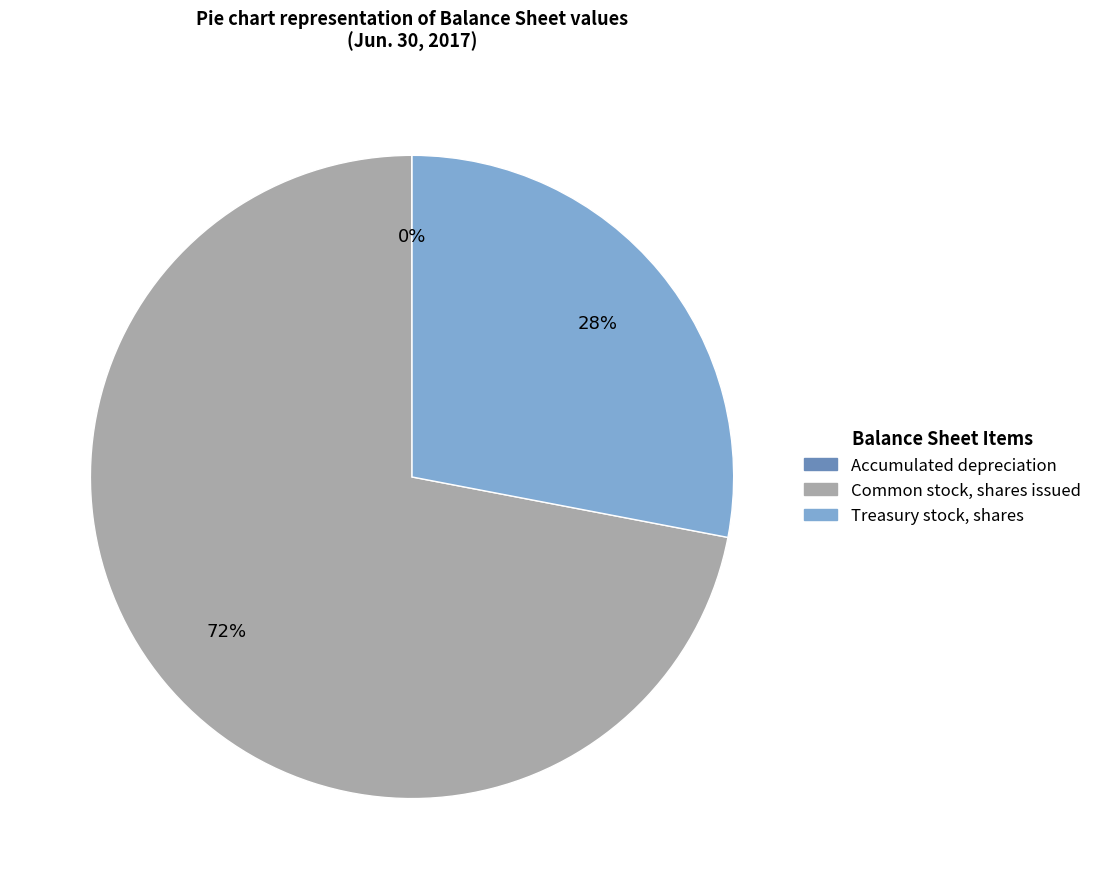

True or false: Treasury stock, shares accounts for 17% of the total.

False